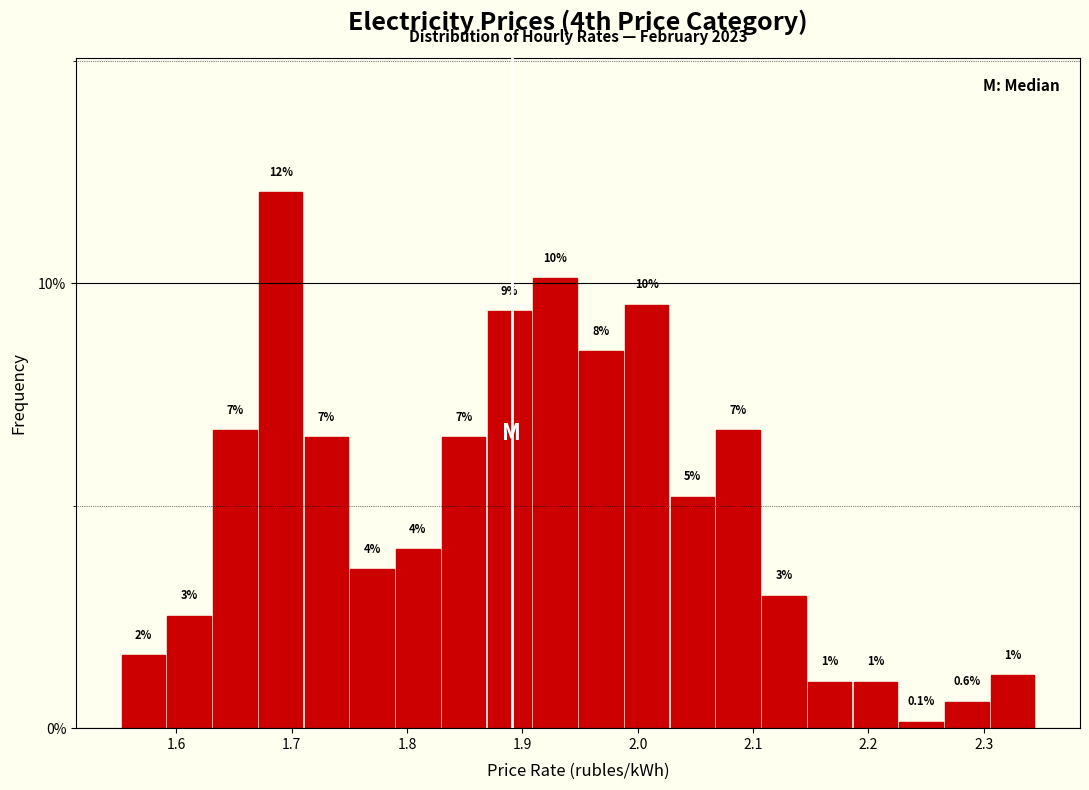

Around what value on the x-axis is the tallest bar? Give the approximate position of its centre, as read against the axis.

1.69